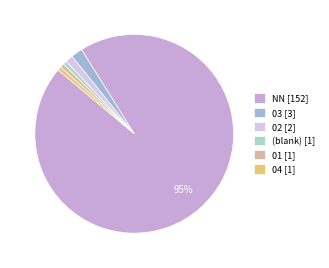

How many segments does this pie chart have?

6